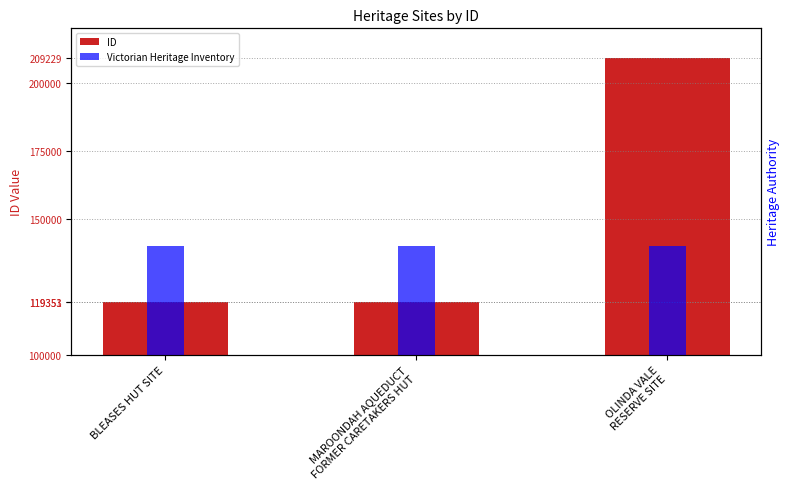

Read the ID value at BLEASES HUT SITE, to the nearest 50.

119350